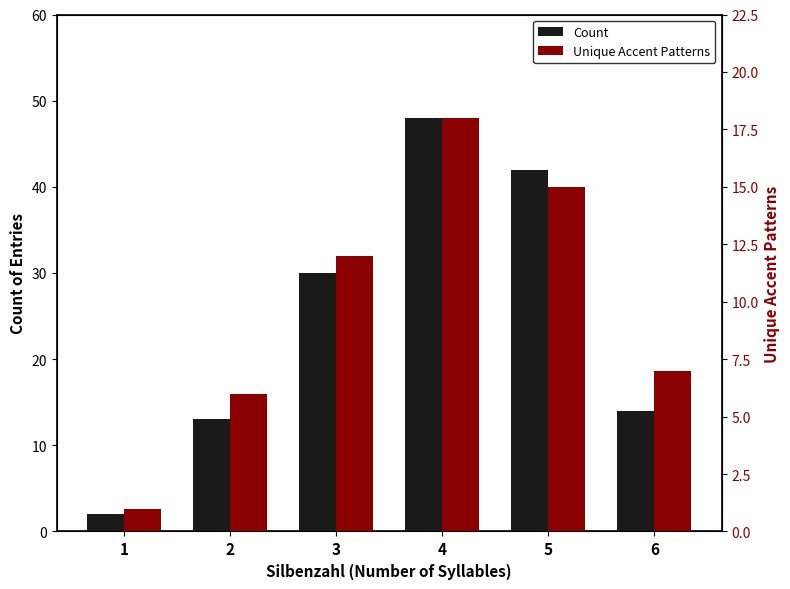

Which series changed the most between 4 and 5?

Count